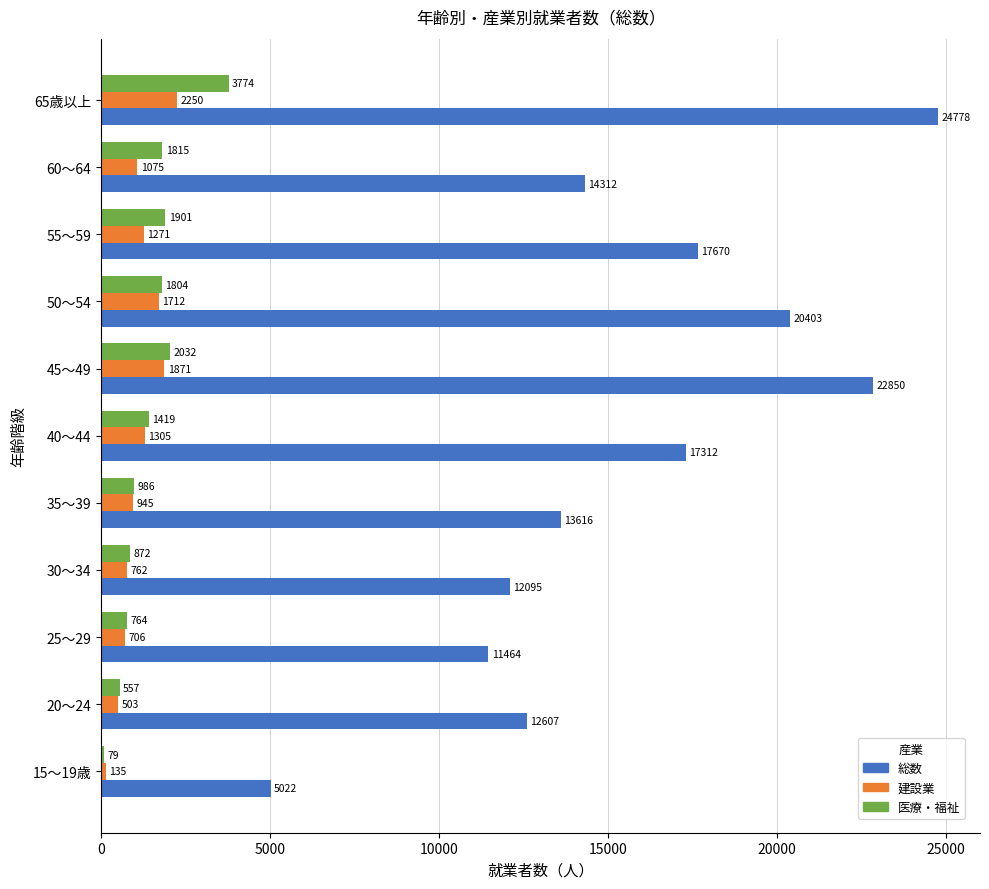

How many values in the 医療・福祉 series are below 1419?

5